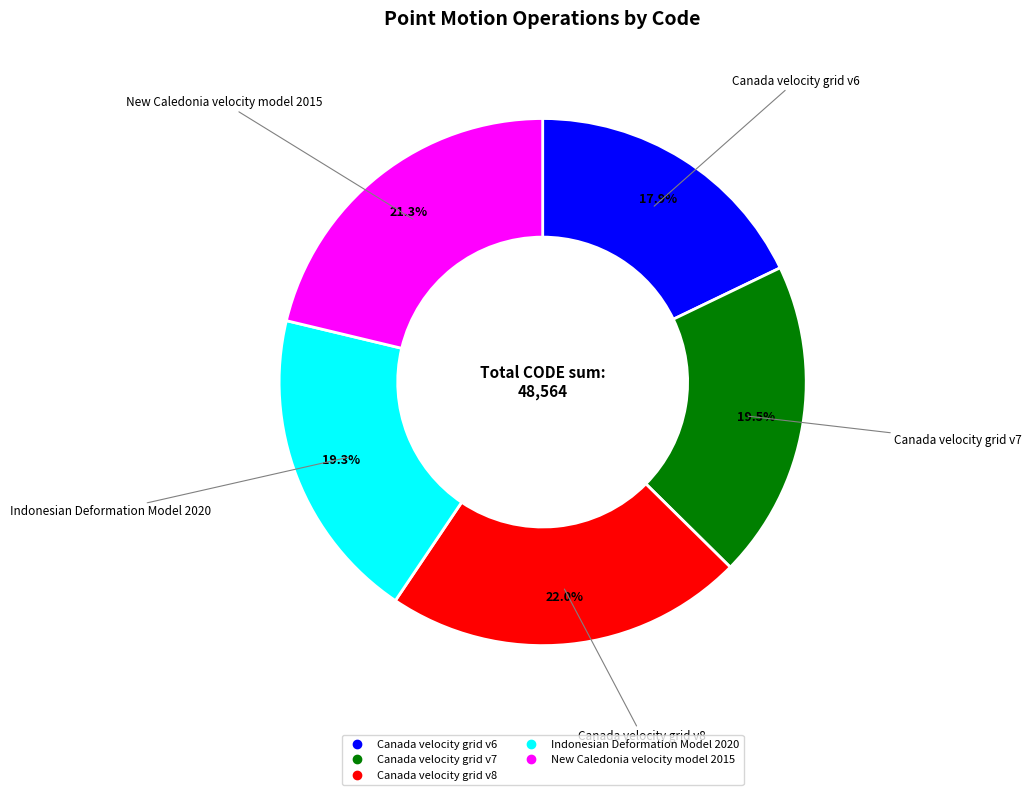

To the nearest percent, what is the average slice percentage?

20%